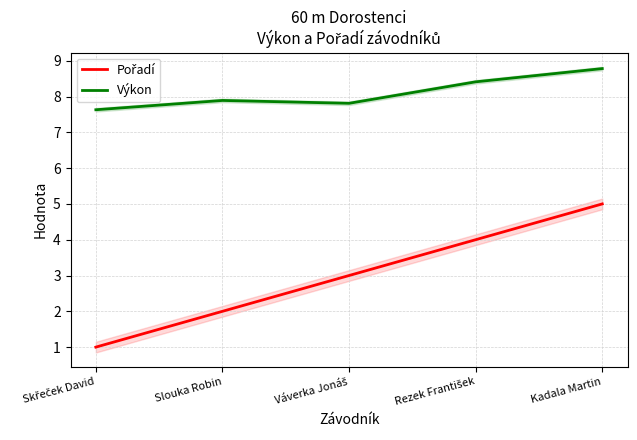

What is the label of the 5th point from the right?

Skřeček David